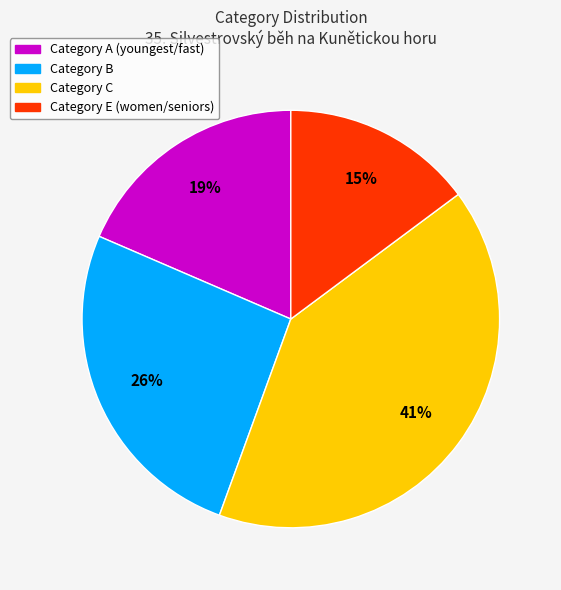

Is there a majority slice in this chart?

No